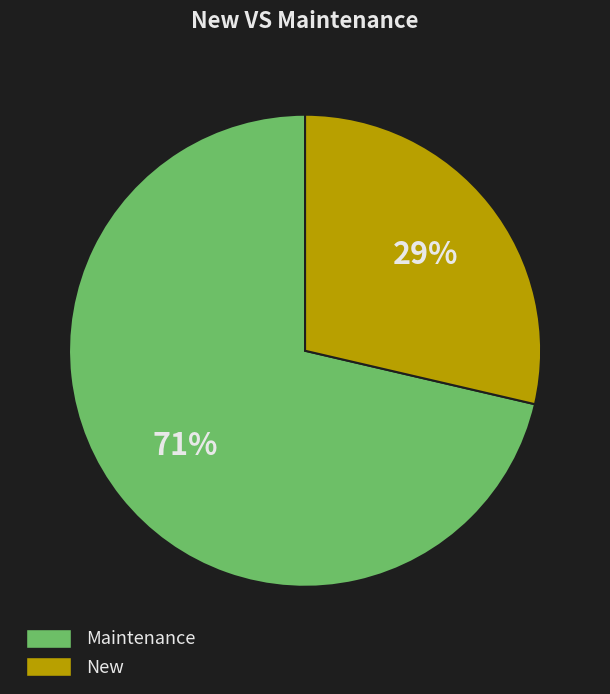

Is the sum of New and Maintenance greater than half?

Yes